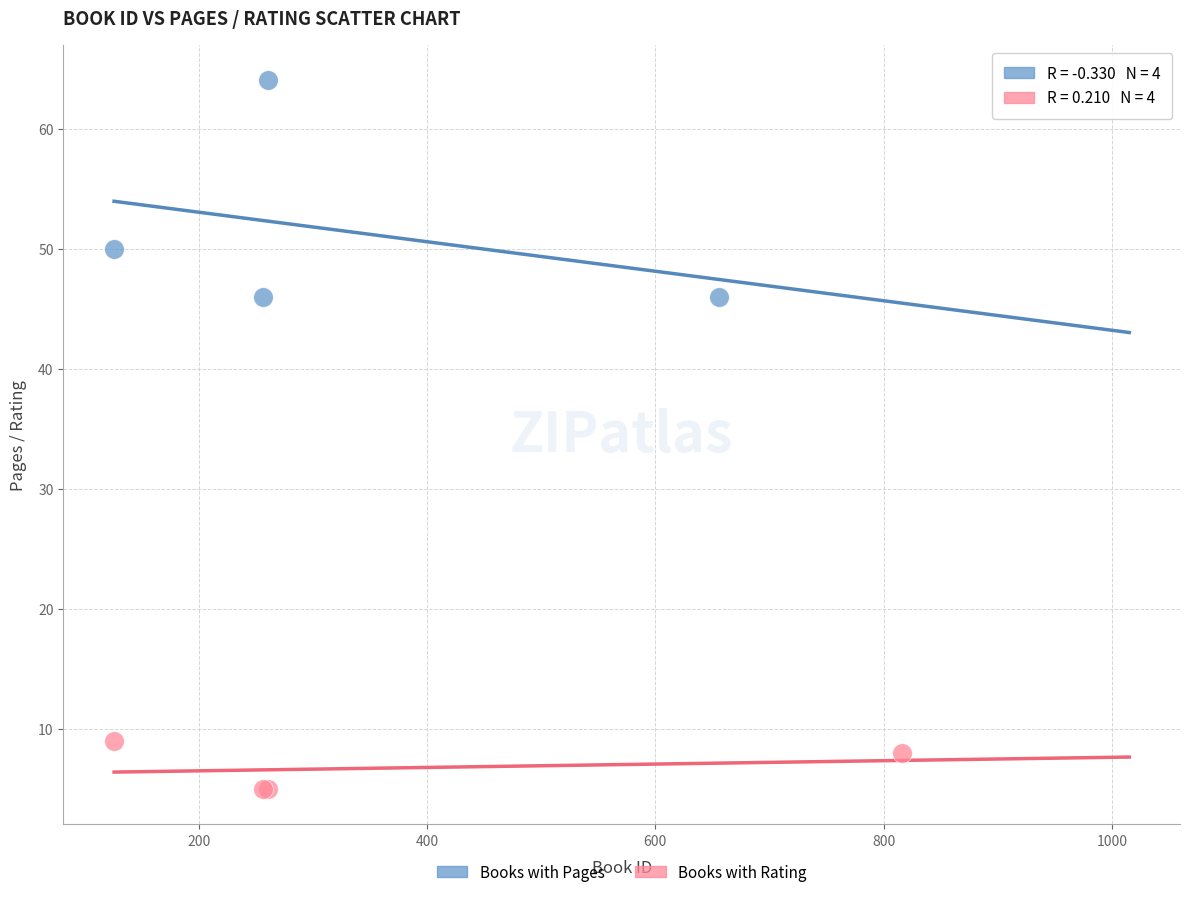

Which series contains the highest Y value?

Books with Pages